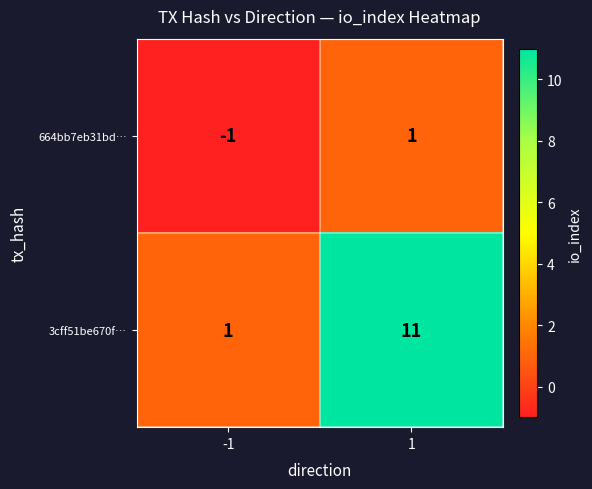

Reading left to right, transcribe all the data shown in this chart.

664bb7eb31bd…: -1	1
3cff51be670f…: 1	11